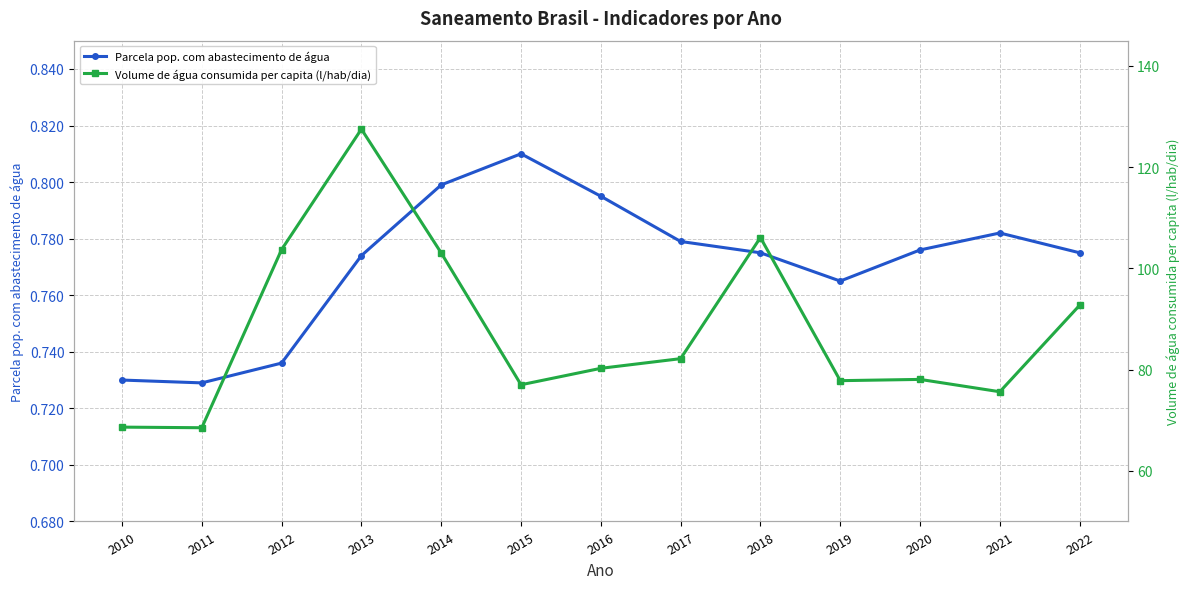

Which label corresponds to the smallest value in the chart?

2011